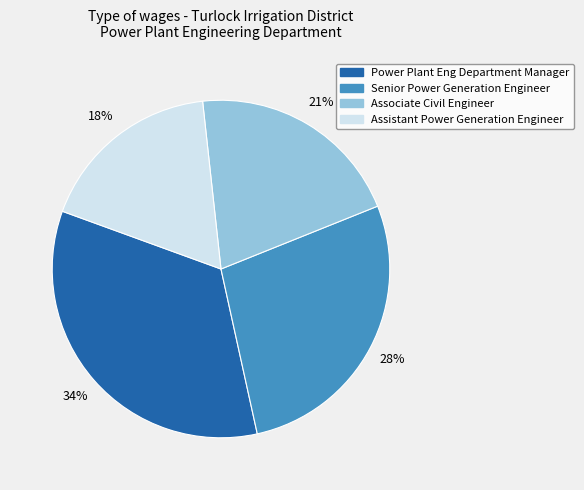

What percentage is the Senior Power Generation Engineer slice, to the nearest percent?

28%